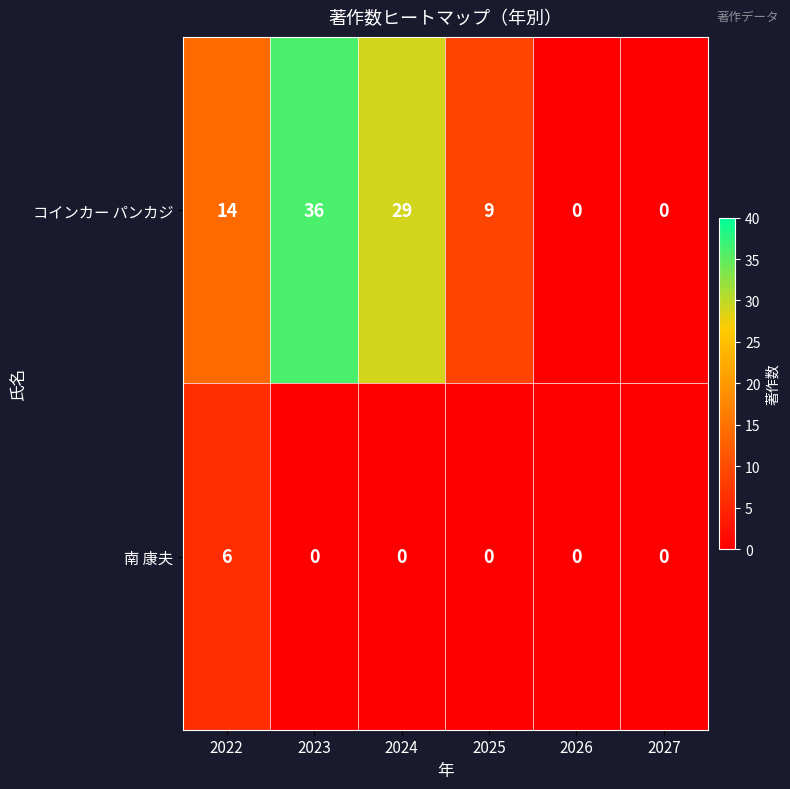

Where is コインカー パンカジ nearest to the value 18?

2022